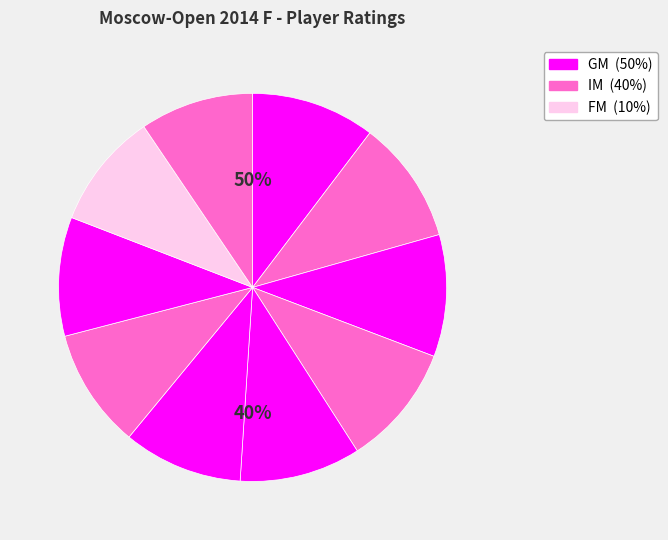

True or false: Eliseev Urii accounts for 24% of the total.

False